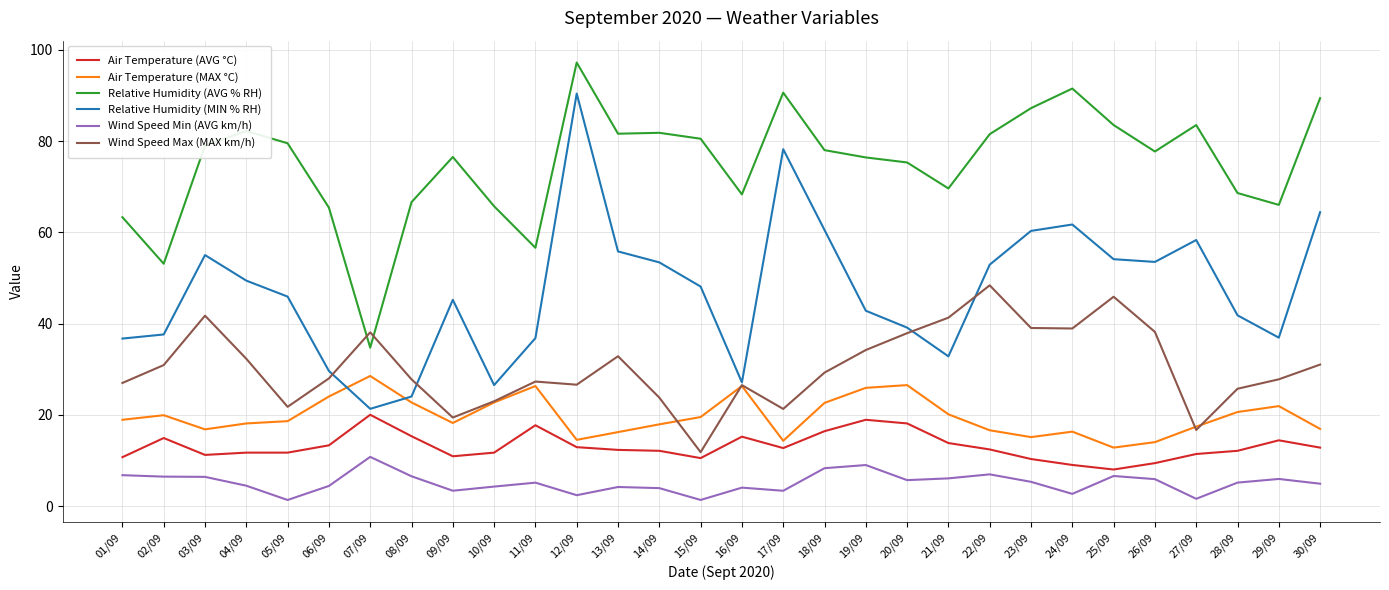

How many lines are shown in the chart?

6